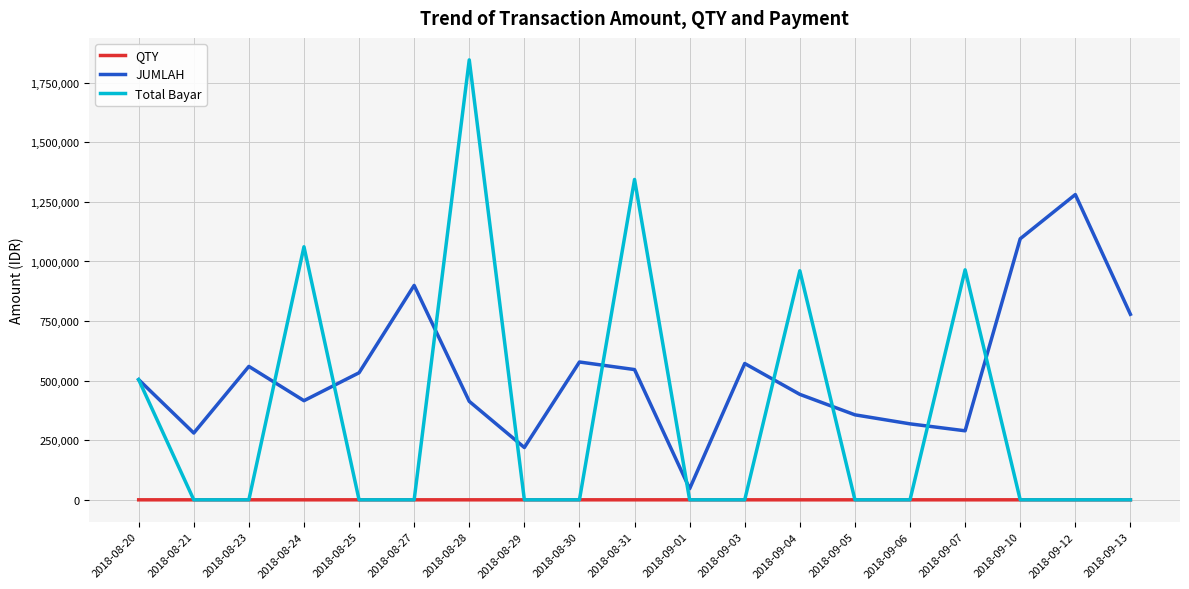

What value does the QTY series have at 2018-08-24?

4